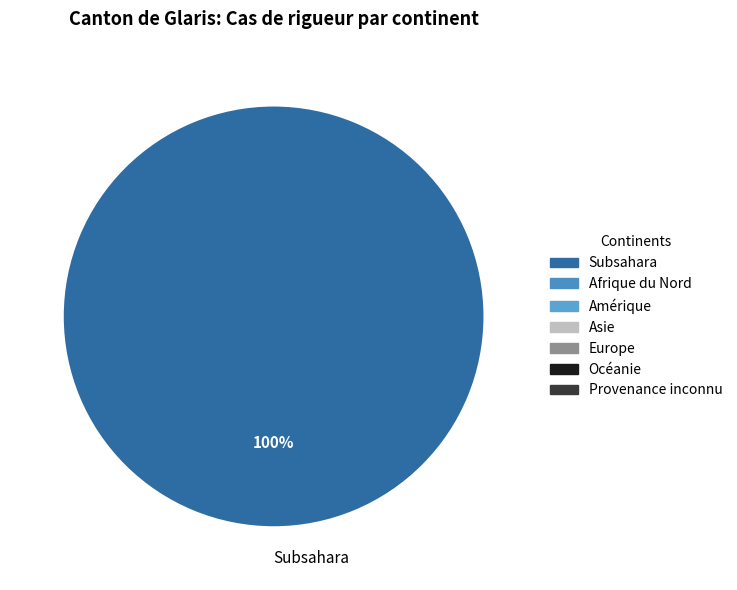

The Subsahara slice represents 88% of the pie. True or false?

False